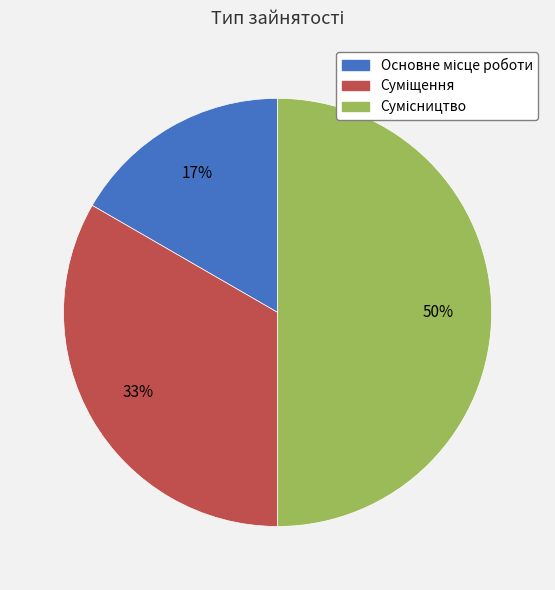

To the nearest percent, what is the difference between the largest and smallest slice percentages?

33%